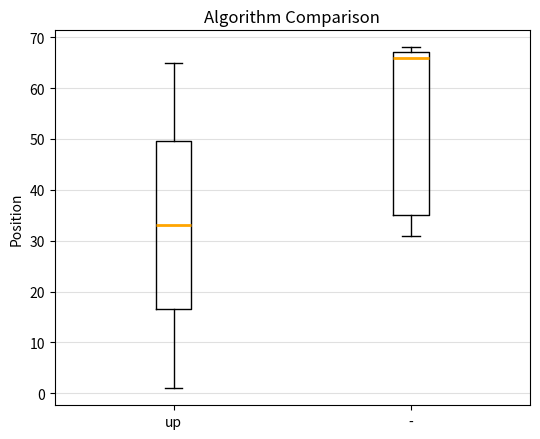

Where does the median line of the box for - sit on the y-axis? The values are not printed on the chart, so give them approximately, as read against the axis.

66